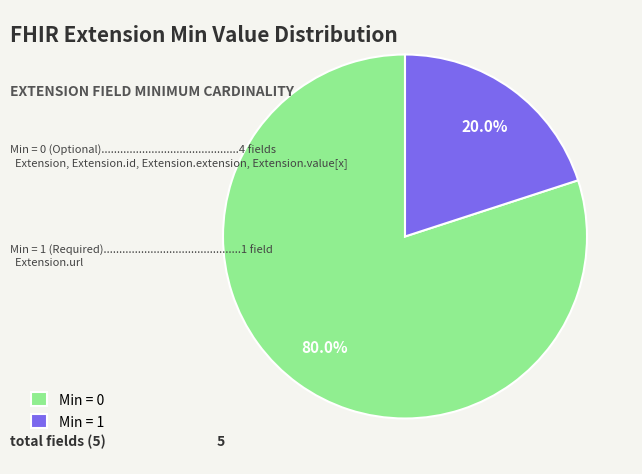

Is the sum of Min = 1 and Min = 0 greater than half?

Yes